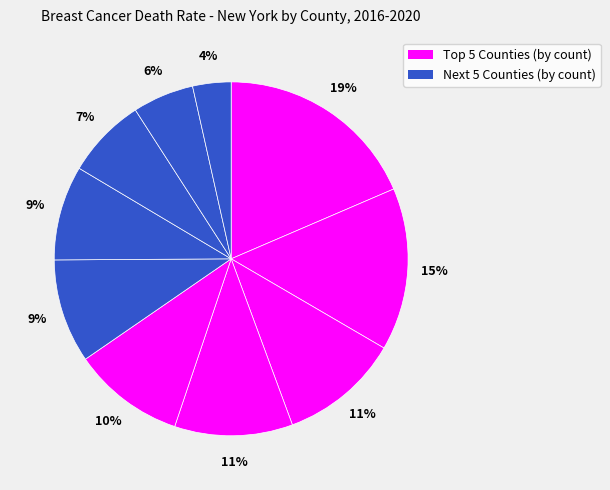

Count the number of slices in the pie.

10